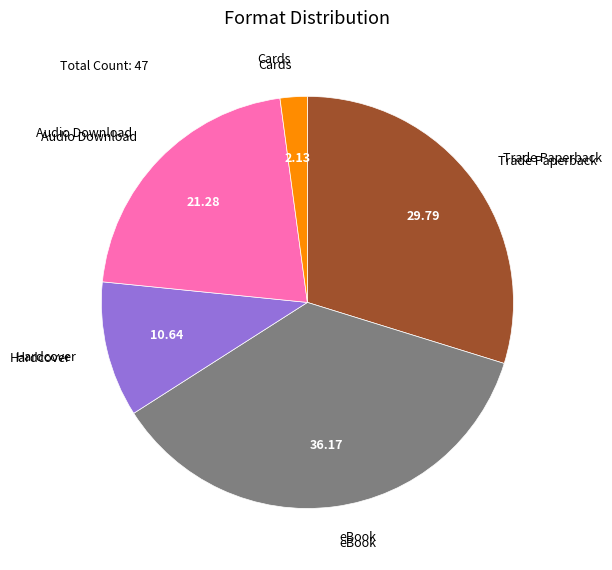

Is the sum of eBook and Hardcover greater than half?

No